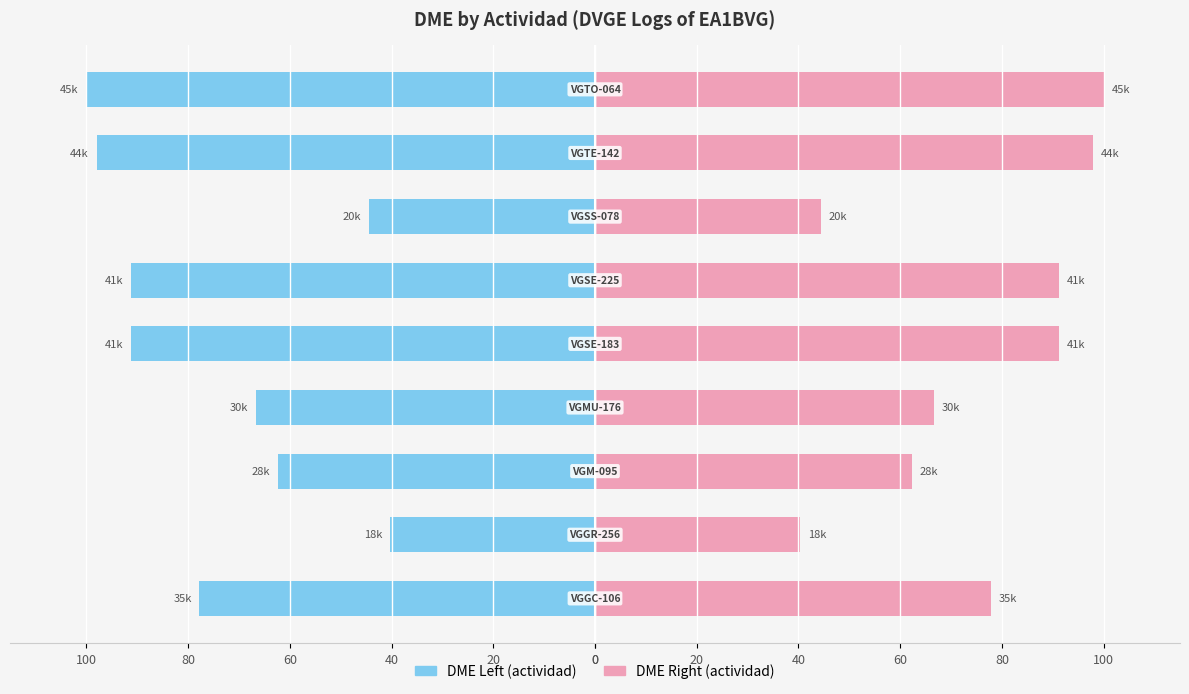

How many bars are there in total?

18